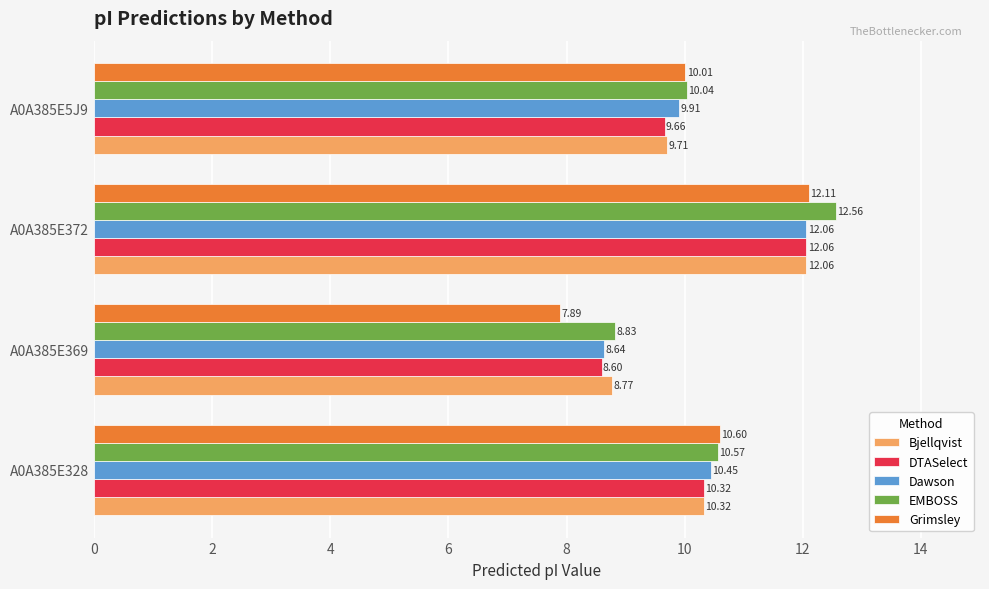

Rank the series at A0A385E5J9 from lowest to highest value.

DTASelect, Bjellqvist, Dawson, Grimsley, EMBOSS